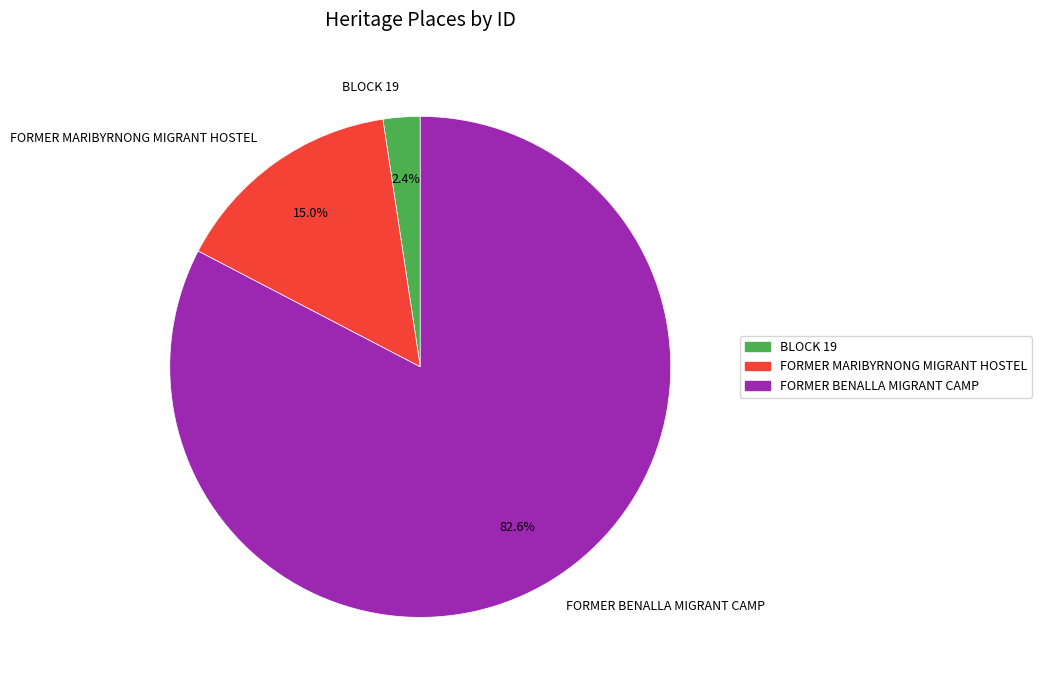

To the nearest percent, what percentage of the pie is BLOCK 19?

2%